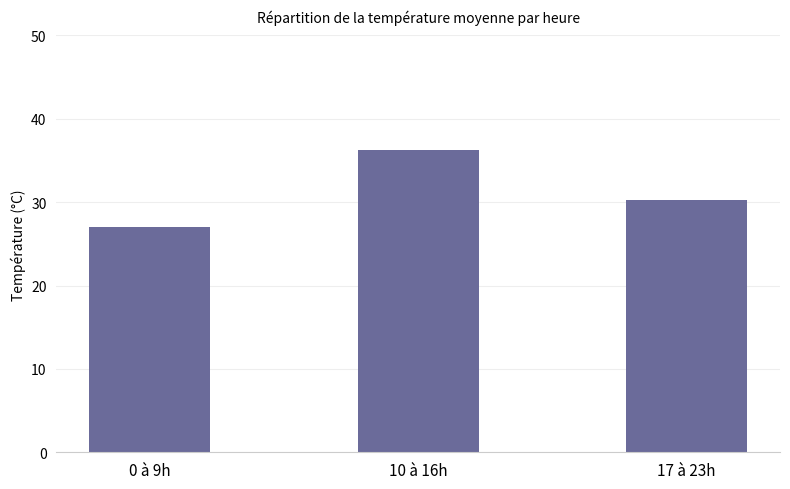

How many categories are shown in the chart?

3